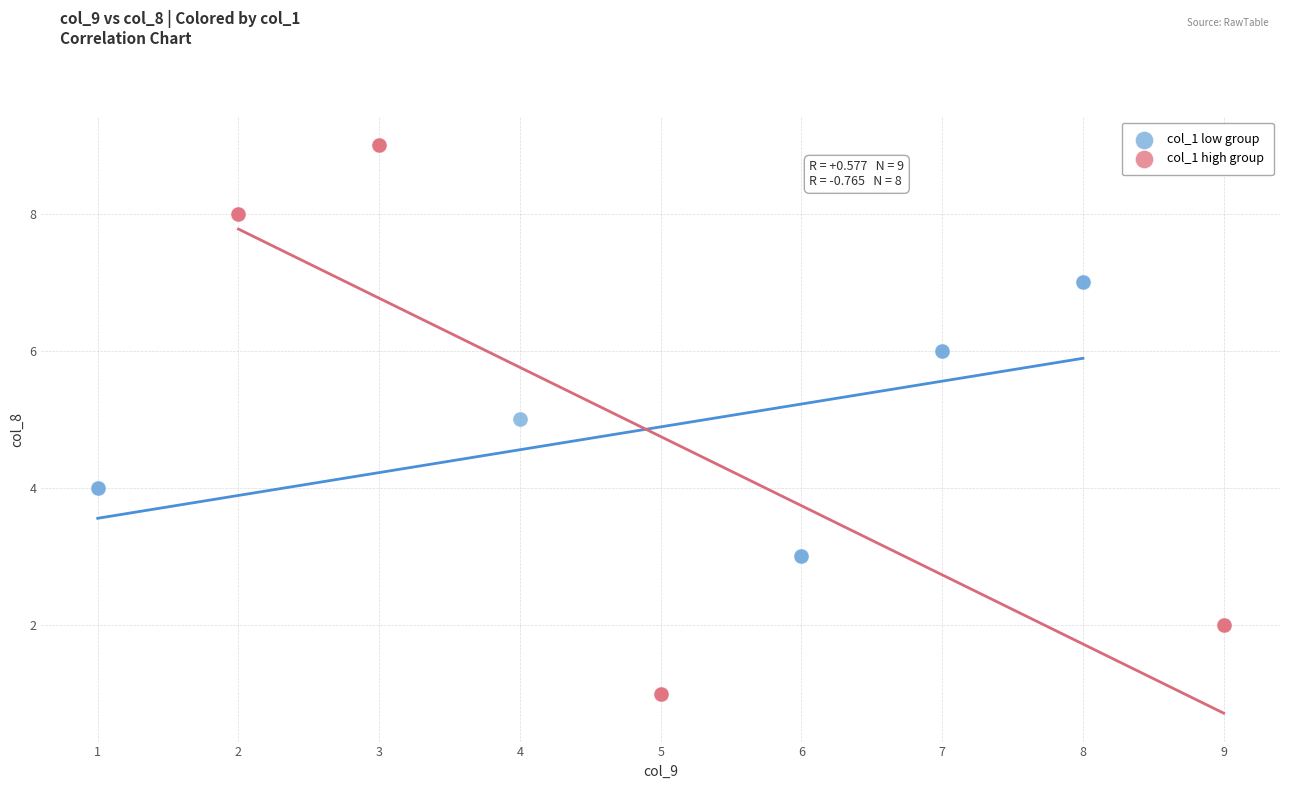

Which series contains the highest Y value?

col_1 high group